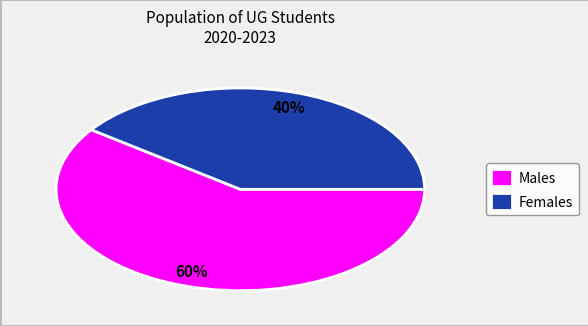

Is there a majority slice in this chart?

Yes